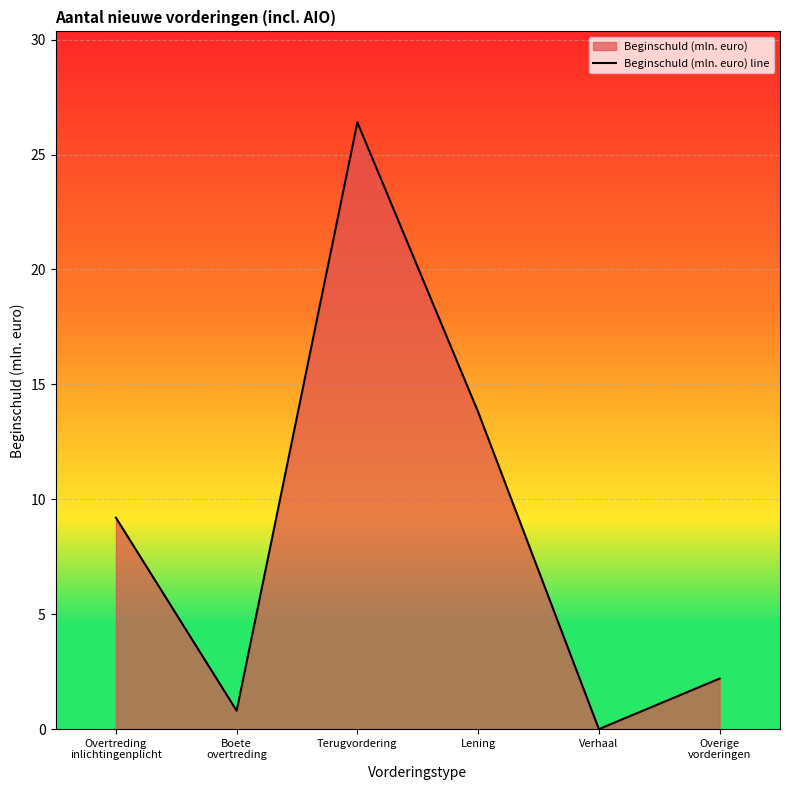

List the labels in order of value, largest first.

Terugvordering, Lening, Overtreding
inlichtingenplicht, Overige
vorderingen, Boete
overtreding, Verhaal